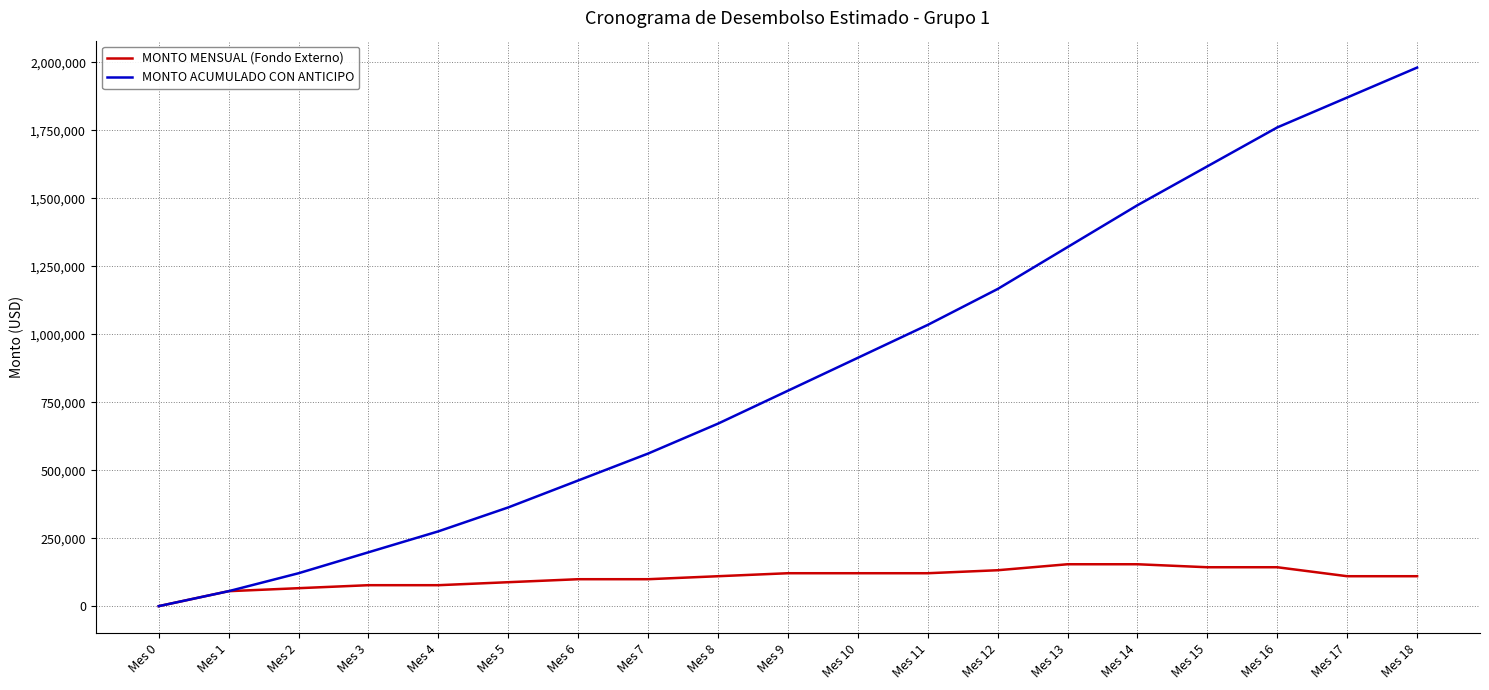

At which label is MONTO ACUMULADO CON ANTICIPO closest to 990000?

Mes 11